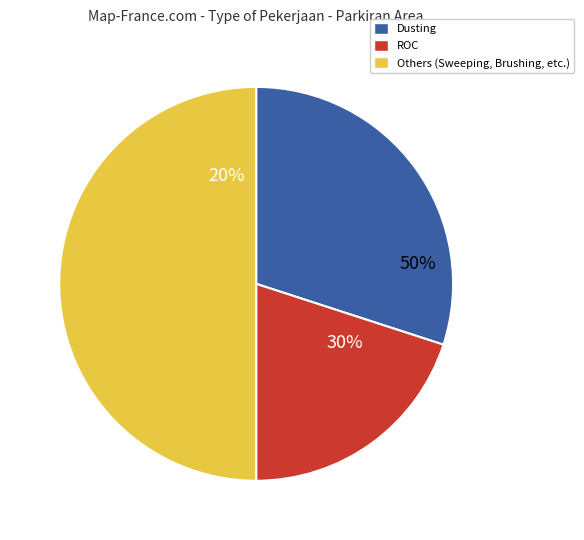

To the nearest percent, what is the difference between the Dusting and Brushing slice percentages?

20%